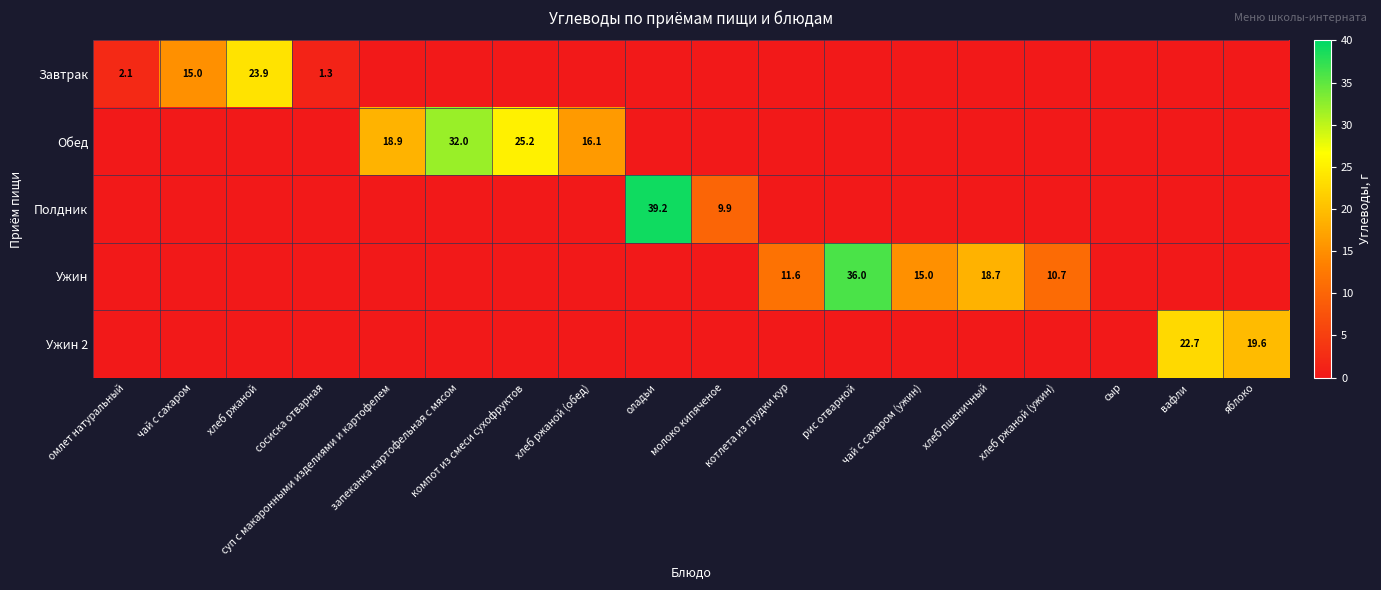

True or false: Завтрак has a value of 2.0 at сосиска отварная.

False